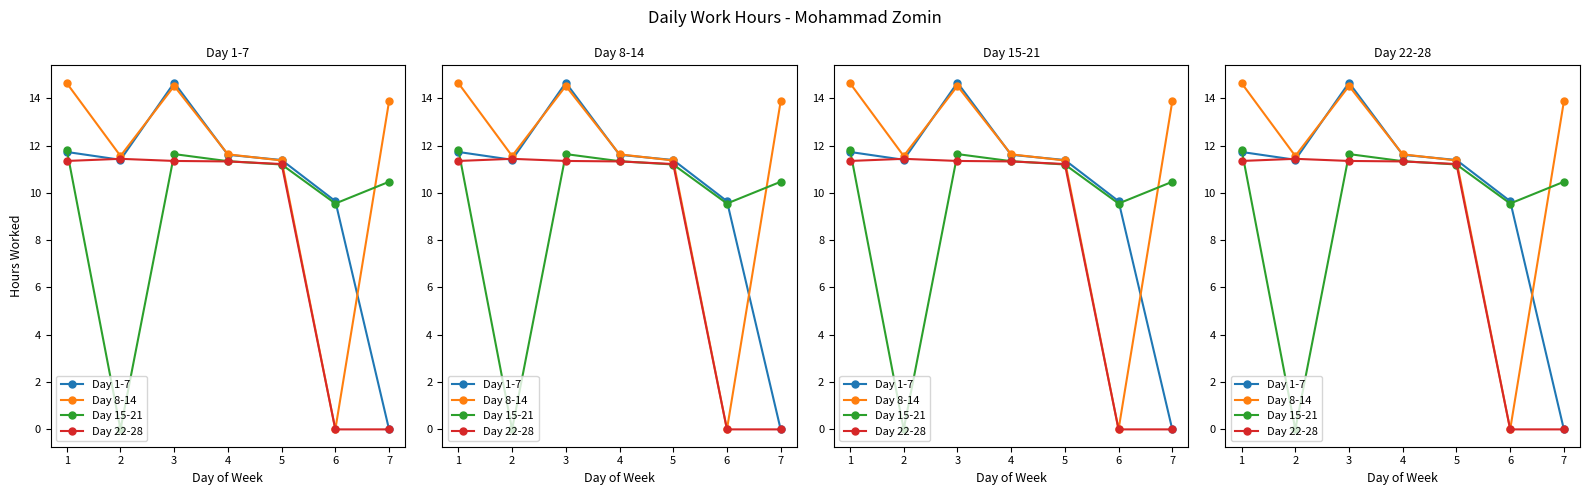

Between 1 and 4, which series saw the biggest shift?

Day 8-14